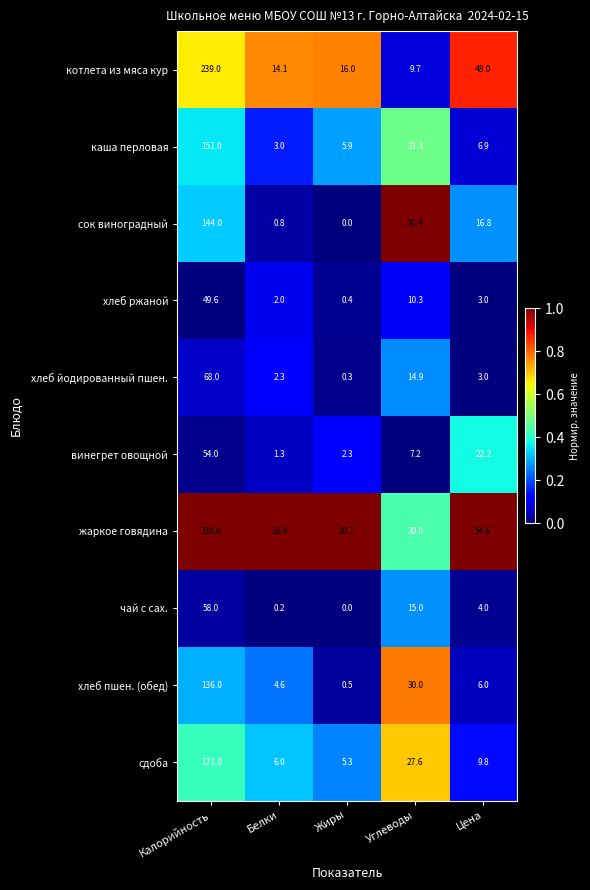

Rank the series by their maximum value, from highest to lowest.

жаркое говядина, котлета из мяса кур, сдоба, каша перловая, сок виноградный, хлеб пшен. (обед), хлеб йодированный пшен., чай с сах., винегрет овощной, хлеб ржаной